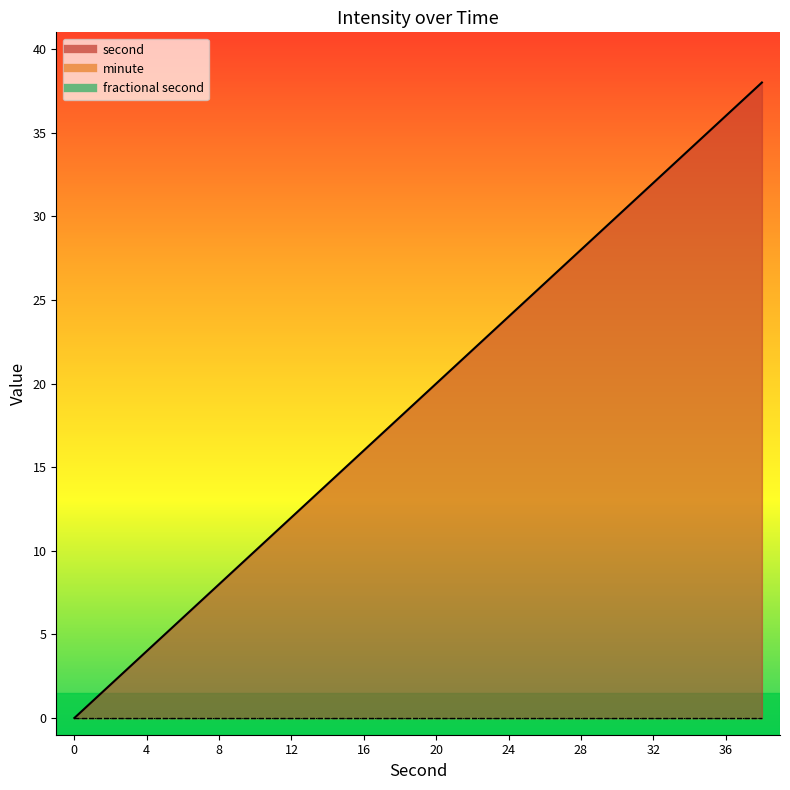

How many data points does each series have?

20